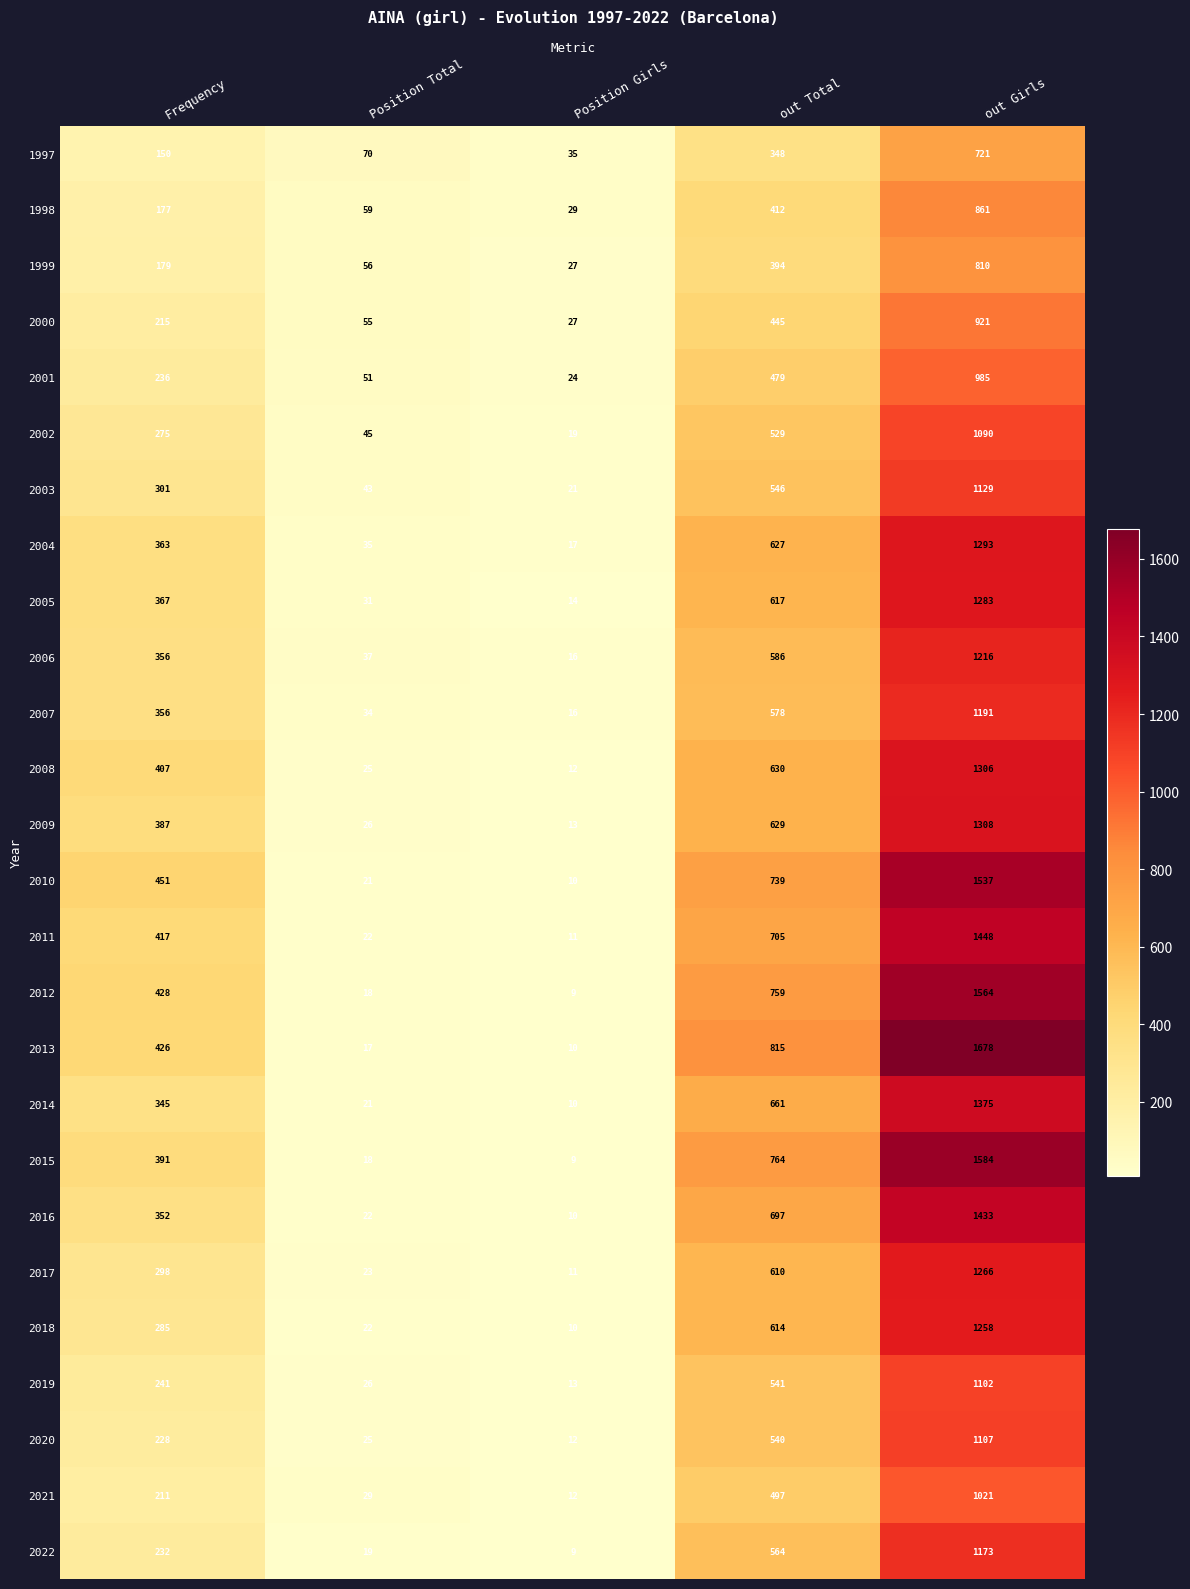

Is the value of 2005 at Position Total greater than the value of 2016 at out Total?

No